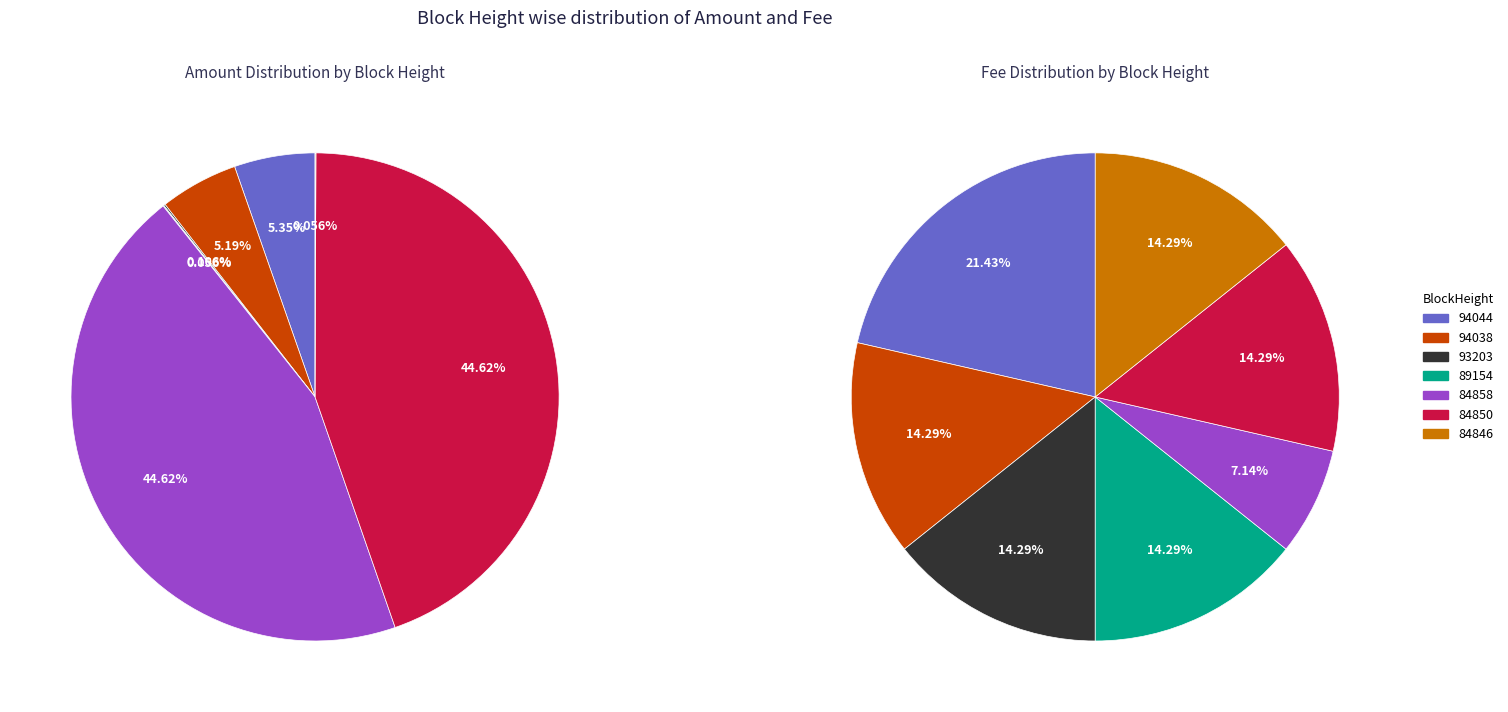

Which slice is the smallest?

84858